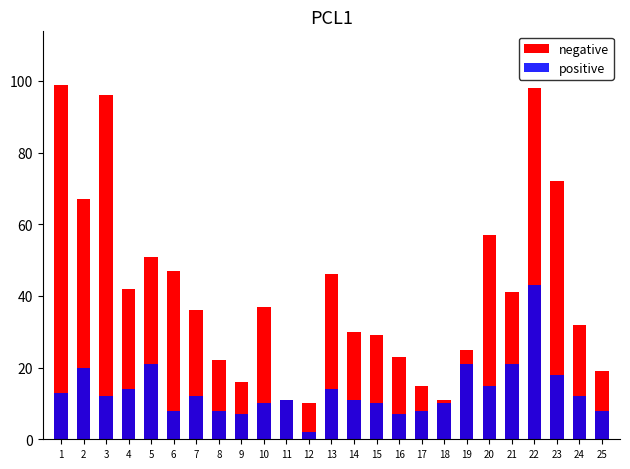

What is the difference between the maximum and minimum values in the positive series?

41